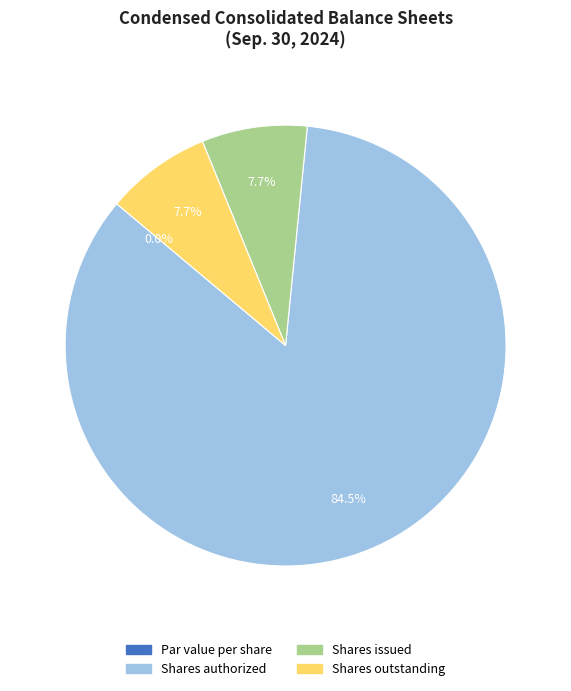

What is the smallest slice in the pie chart?

Common stock, par value per share